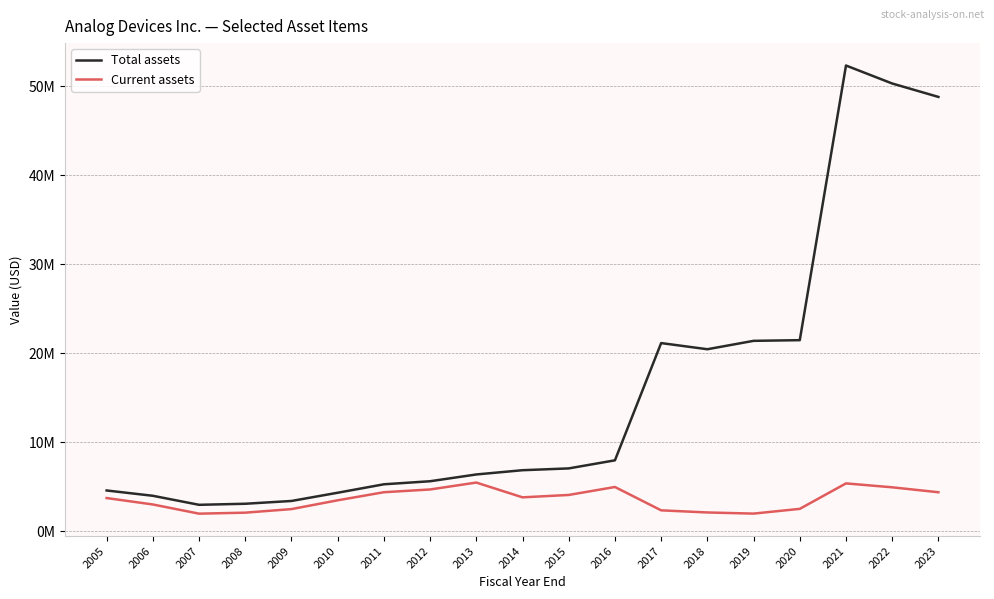

True or false: Current assets and Total assets intersect in this chart.

False